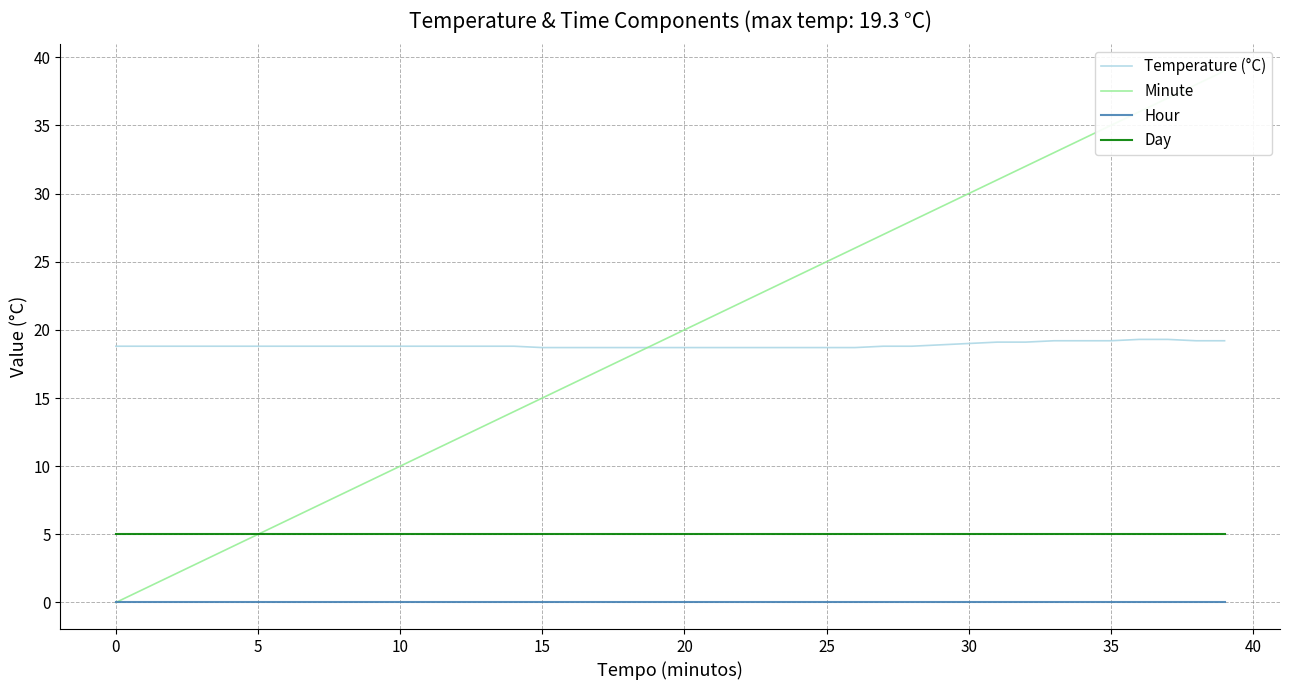

True or false: Temperature (°C) has a value of 9.1 at 37.

False